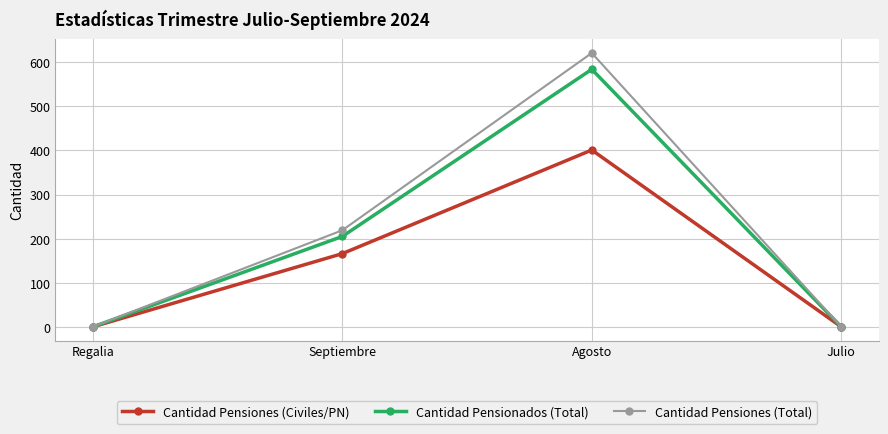

What is the label of the 1st point from the right?

Julio